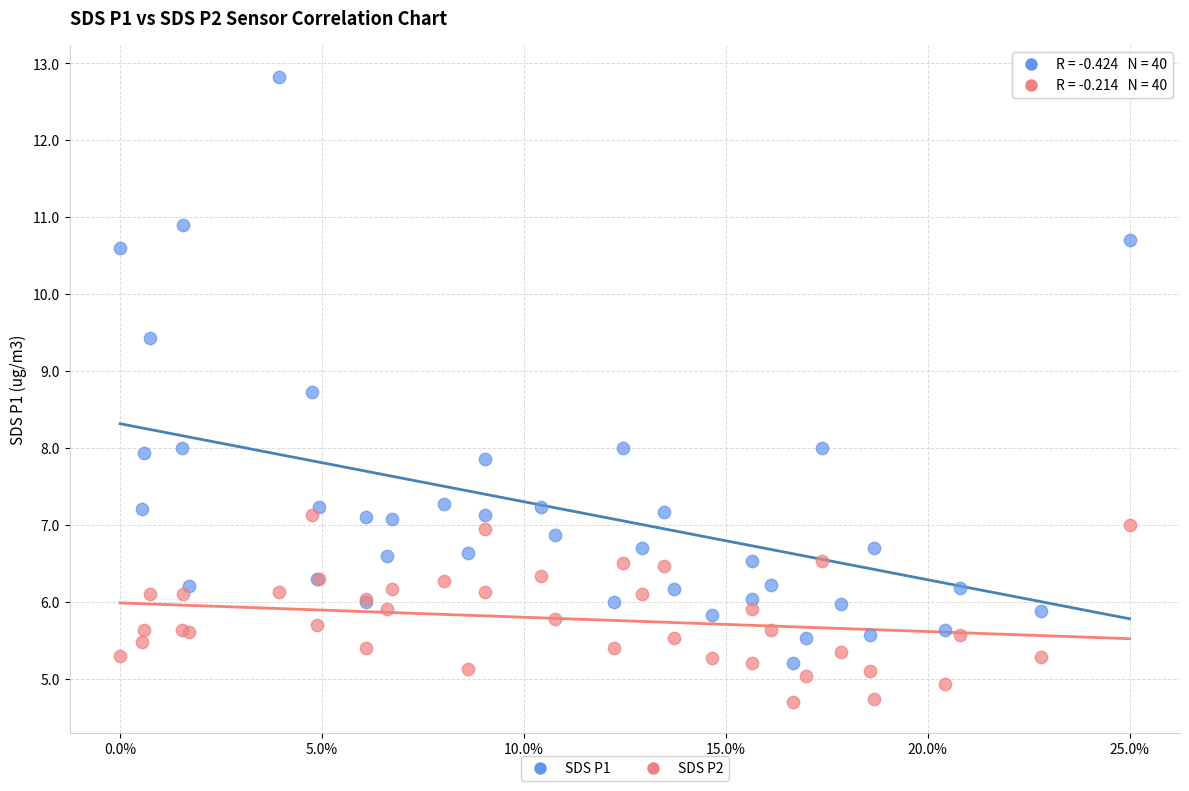

Which series contains the highest Y value?

SDS P1